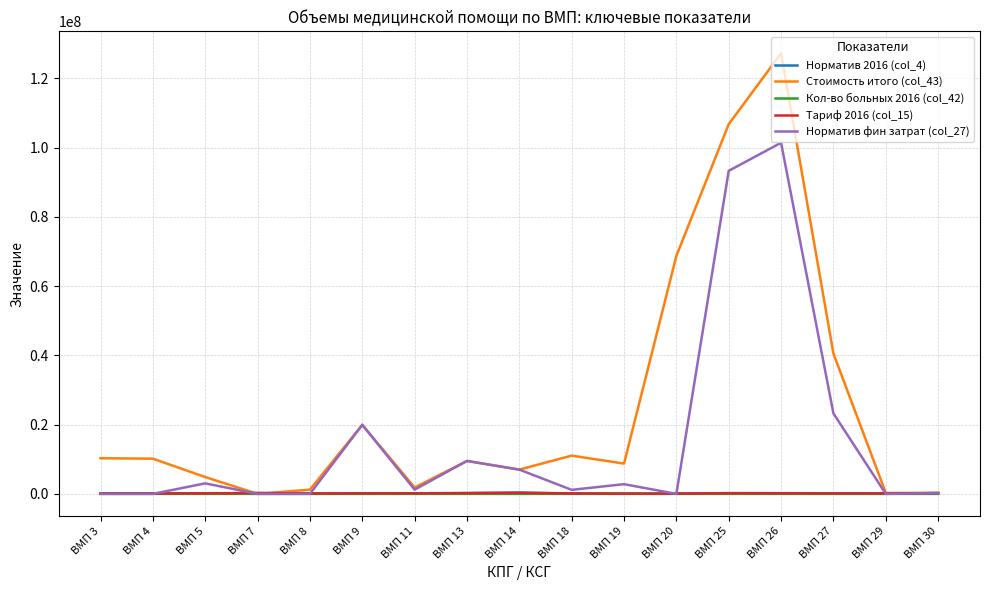

At which category is the sum across all series the highest?

ВМП 26